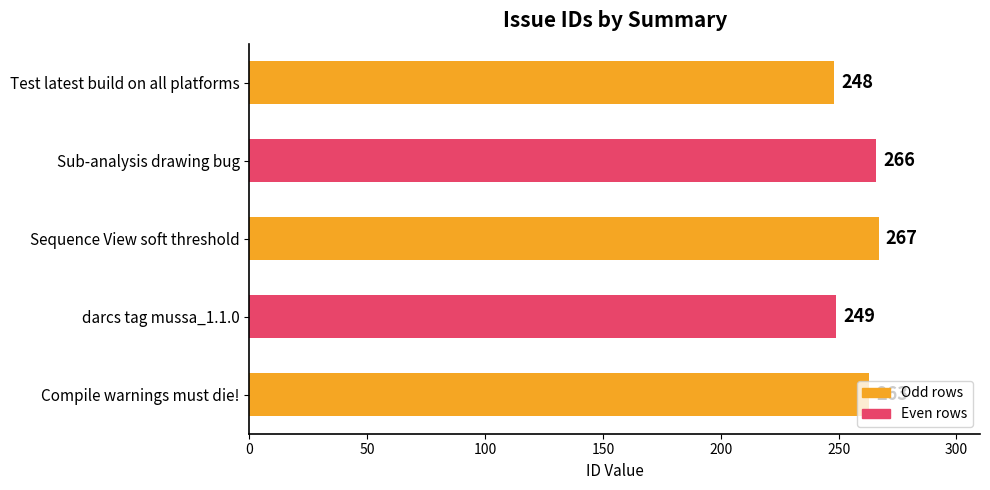

Are the bars grouped side by side (vs. stacked)?

No